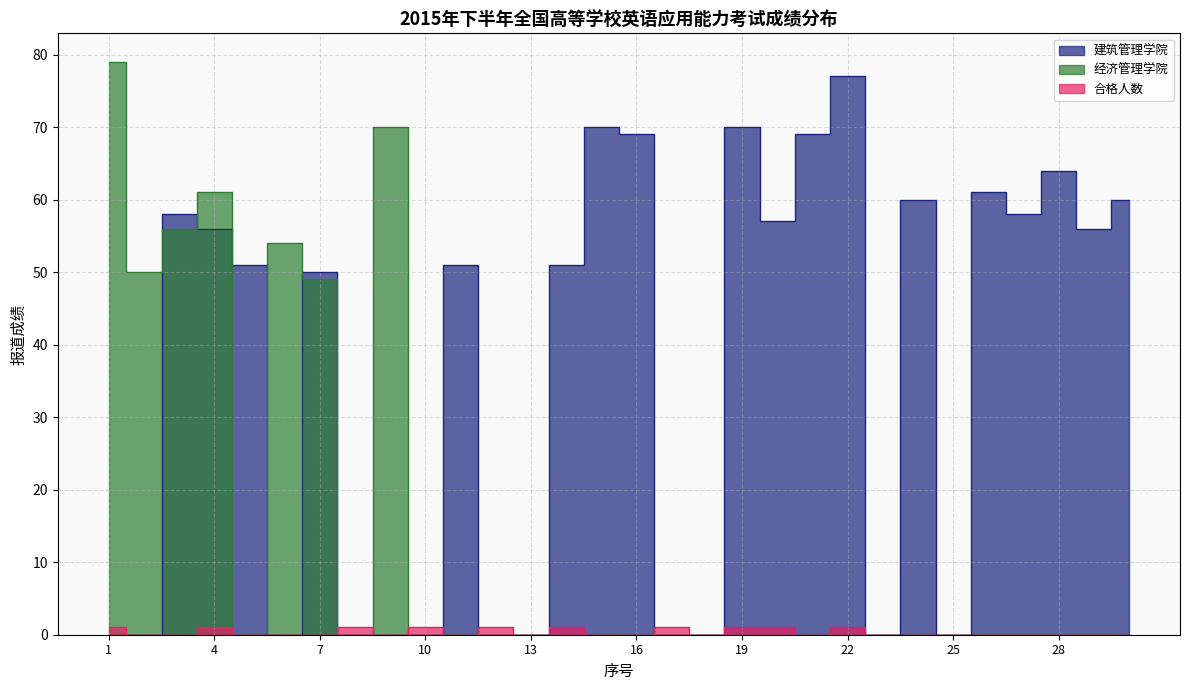

How many positive values does the 经济管理学院 series have?

7